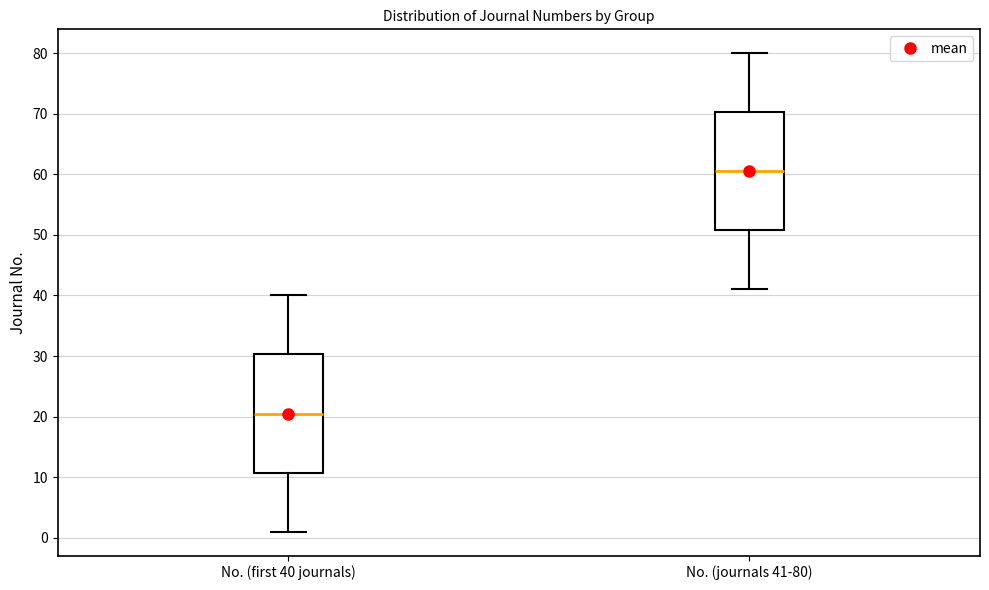

Reading left to right, read every box against the y-axis: the position of its median line, the range the box covers, and the ends of its whiskers. The values are not printed on the chart, so give them approximately, as read against the axis.

No. (first 40 journals): median 21, box 11 to 30, whiskers 1 to 40
No. (journals 41-80): median 61, box 51 to 70, whiskers 41 to 80